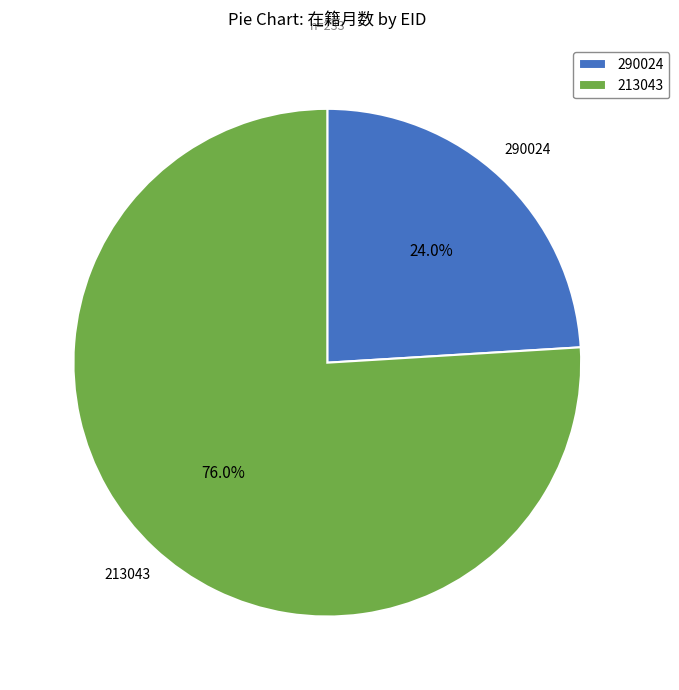

True or false: 213043 accounts for 76% of the total.

True